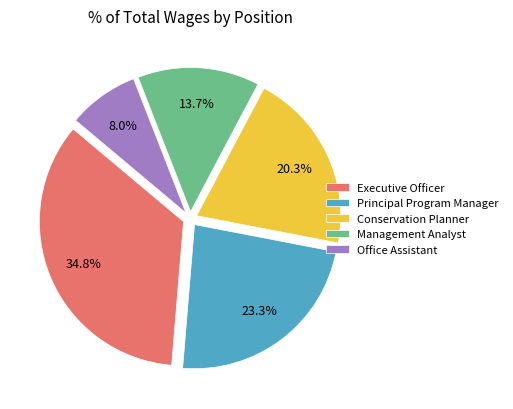

To the nearest percent, what is the difference between the Principal Program Manager and Office Assistant slice percentages?

15%